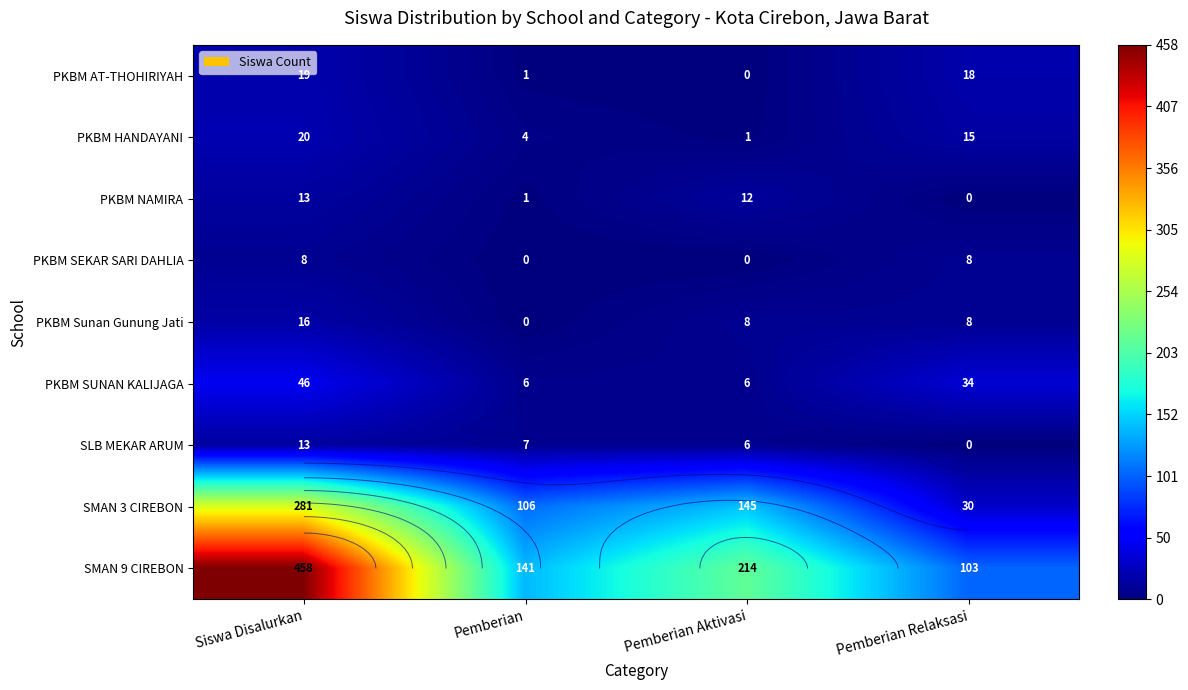

What is the spread (max minus min) of values at Siswa Disalurkan?

450